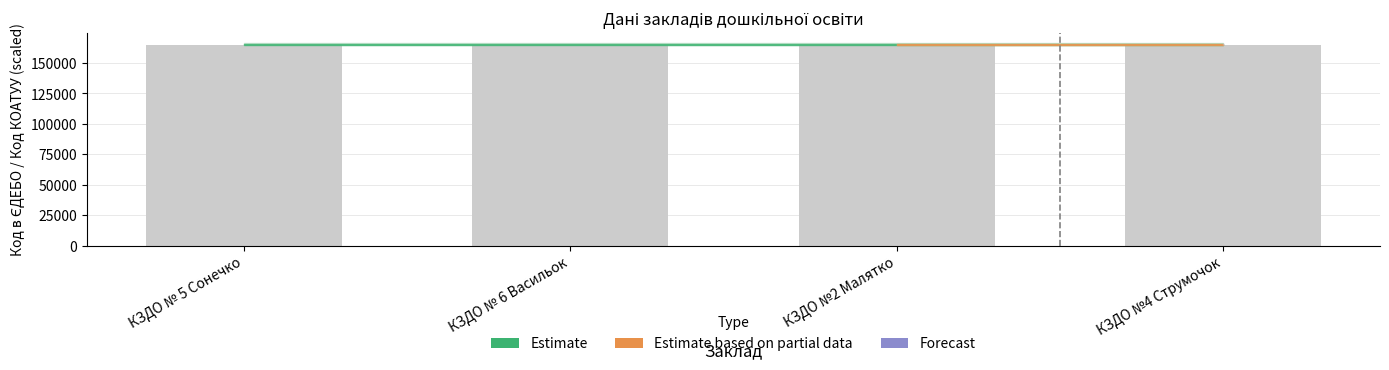

What is the difference between the maximum and minimum values?

3